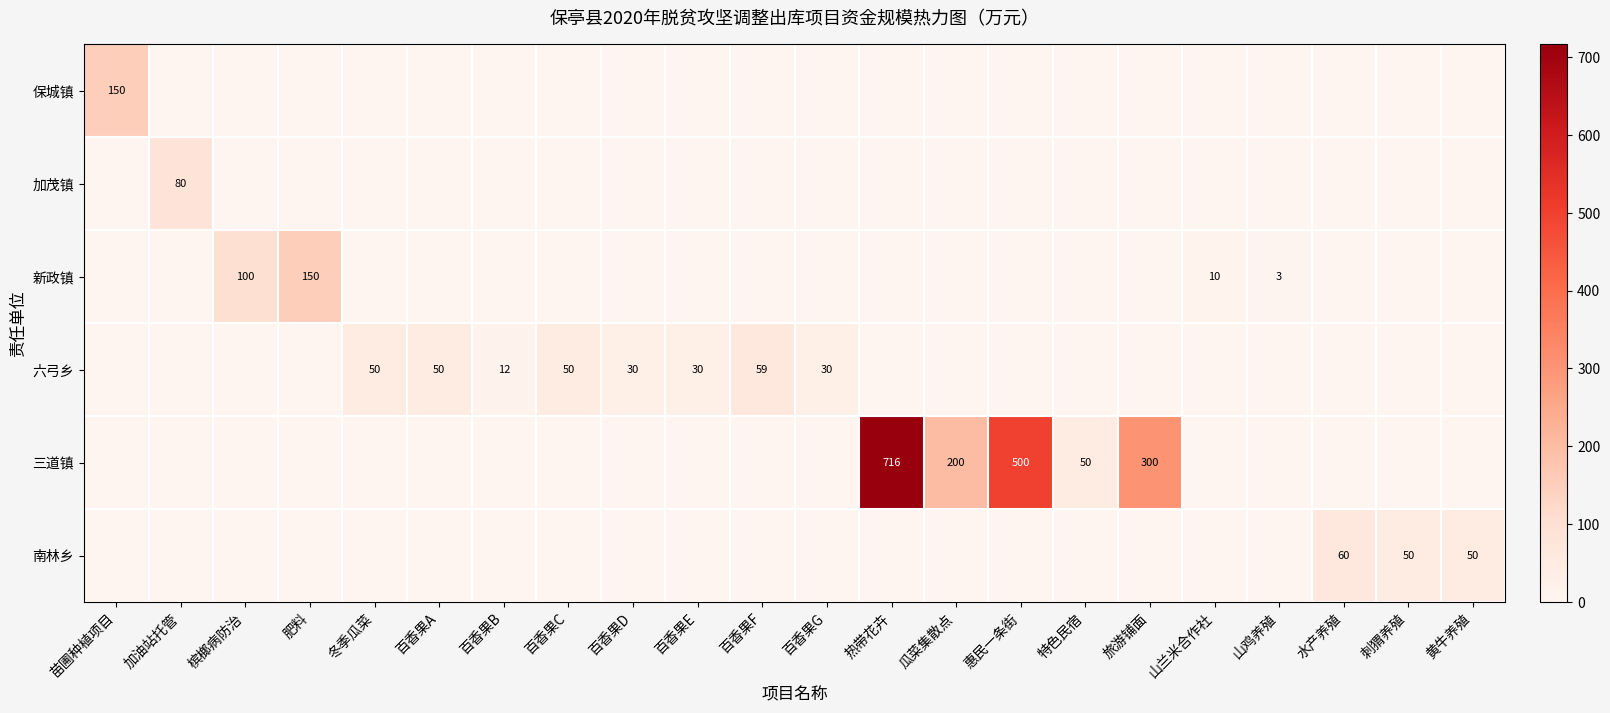

What is the total value across all series at 百香果A?

50.0